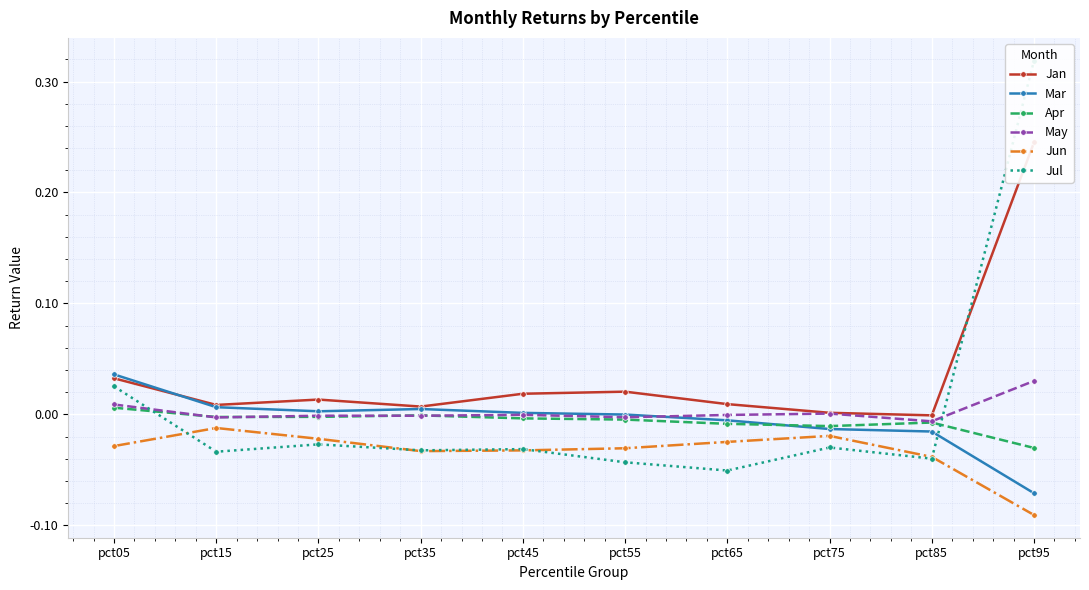

How many intersections are there between Apr and May?

4